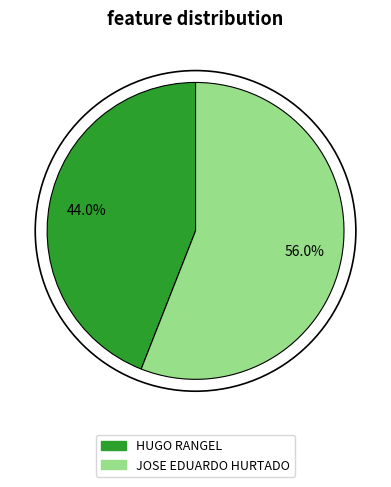

What portion of the pie excludes JOSE EDUARDO HURTADO?

44.0%